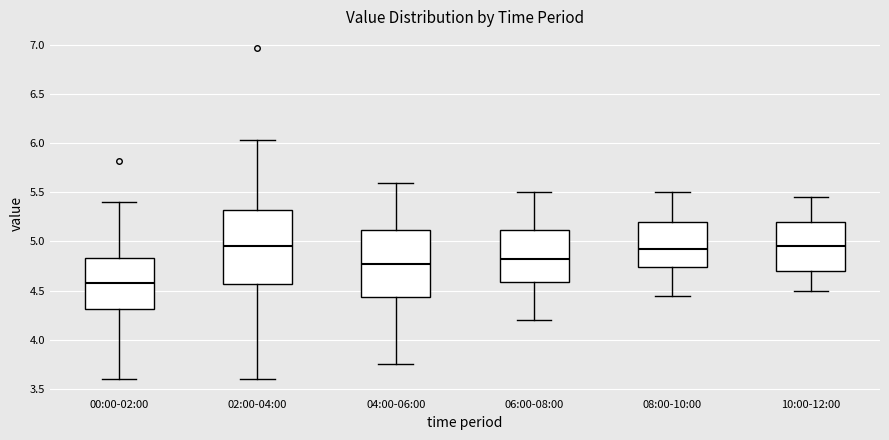

Reading left to right, transcribe this box plot: for each box, give where its median line is, the range the box spans, and where its two whiskers end, as read against the y-axis. The values are not printed on the chart, so give them approximately, as read against the axis.

00:00-02:00: median 4.60, box 4.30 to 4.85, whiskers 3.60 to 5.40
02:00-04:00: median 4.95, box 4.55 to 5.35, whiskers 3.60 to 6.05
04:00-06:00: median 4.80, box 4.45 to 5.10, whiskers 3.75 to 5.60
06:00-08:00: median 4.85, box 4.60 to 5.10, whiskers 4.20 to 5.50
08:00-10:00: median 4.95, box 4.75 to 5.20, whiskers 4.45 to 5.50
10:00-12:00: median 4.95, box 4.70 to 5.20, whiskers 4.50 to 5.45